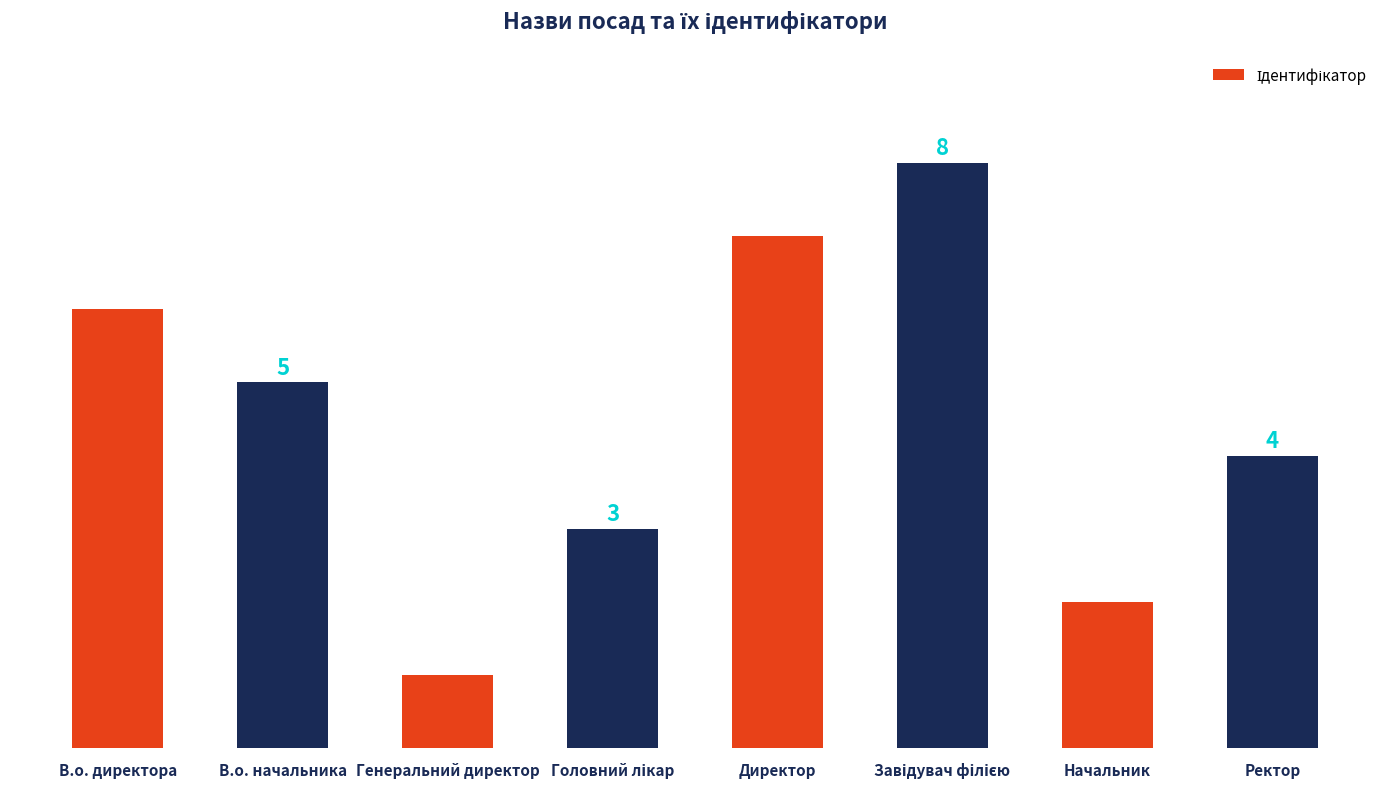

What is the change in value from Генеральний директор to Ректор?

+3